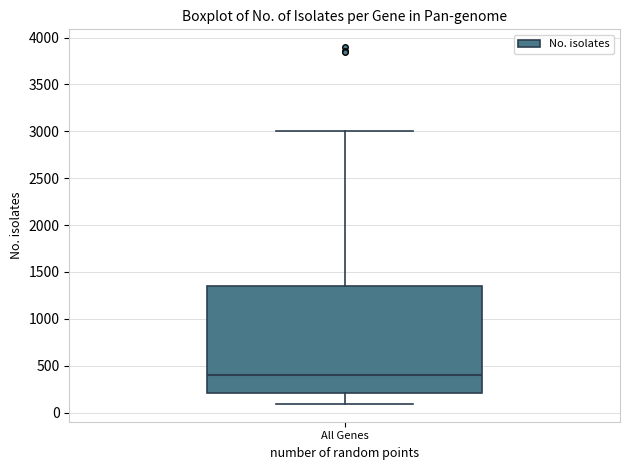

Where does the lower whisker of the box for All Genes end on the y-axis? The values are not printed on the chart, so give them approximately, as read against the axis.

100